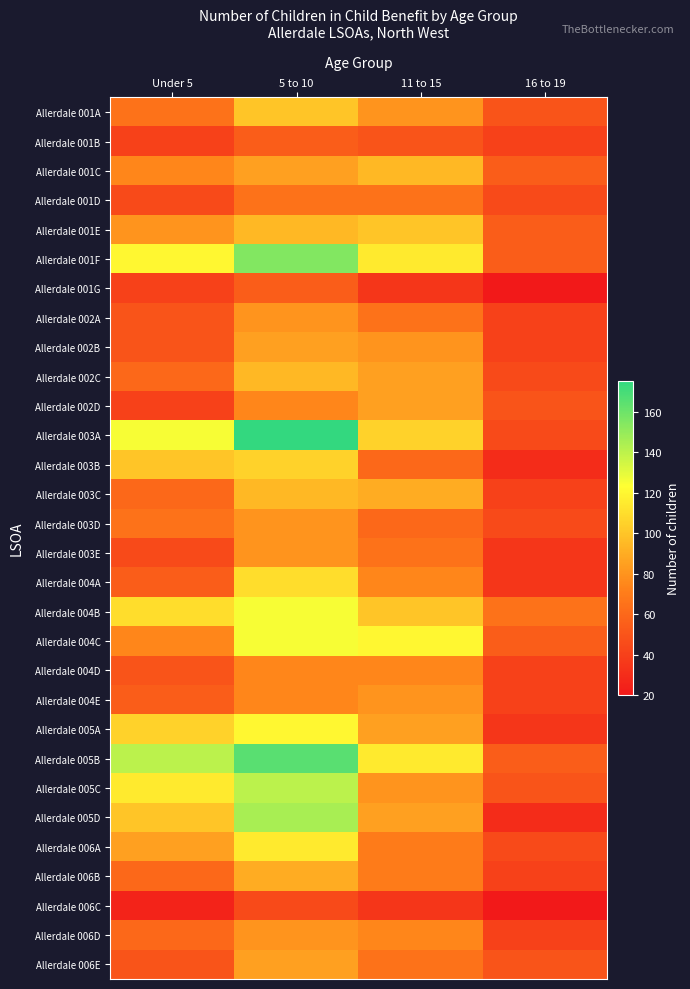

How many series are shown in this chart?

30